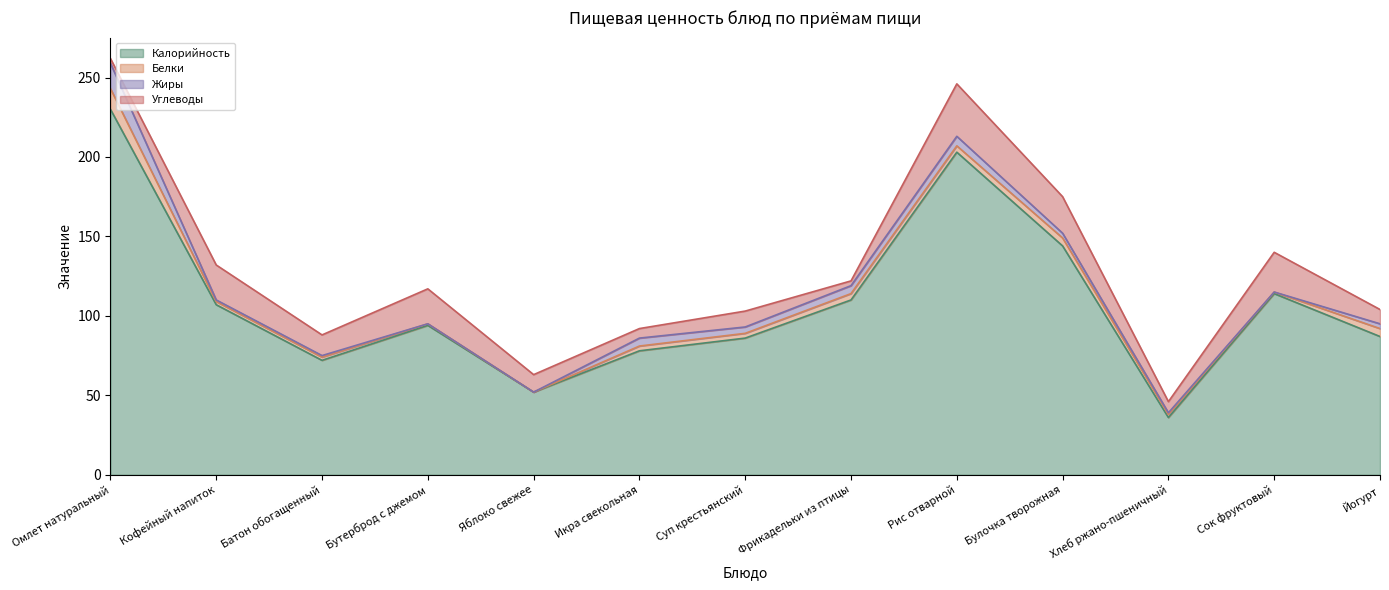

At how many categories does at least one series exceed 19?

13